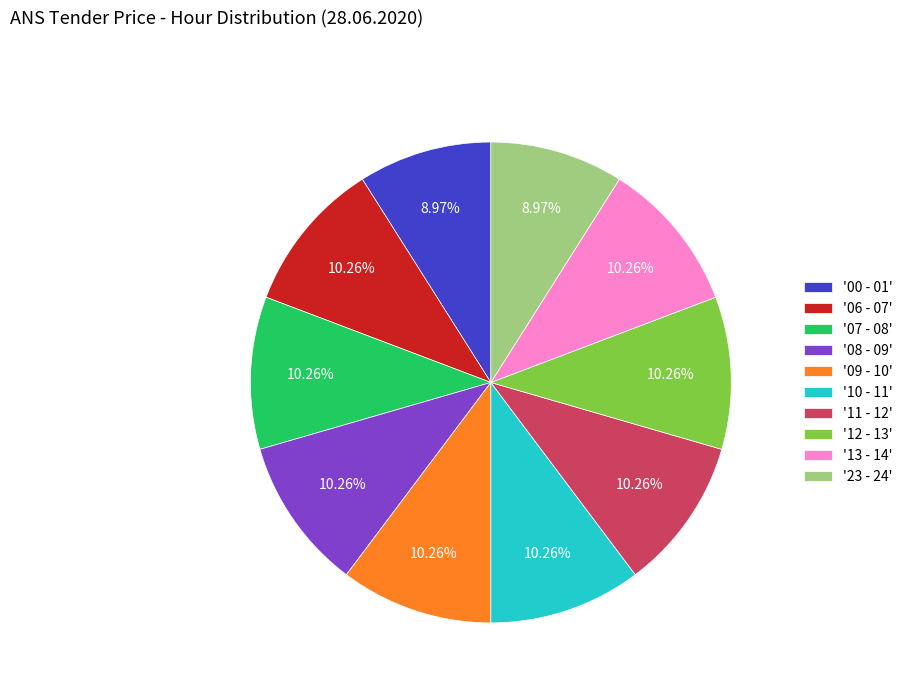

What is the ratio of the value at '12 - 13' to the value at '00 - 01'?

1.1